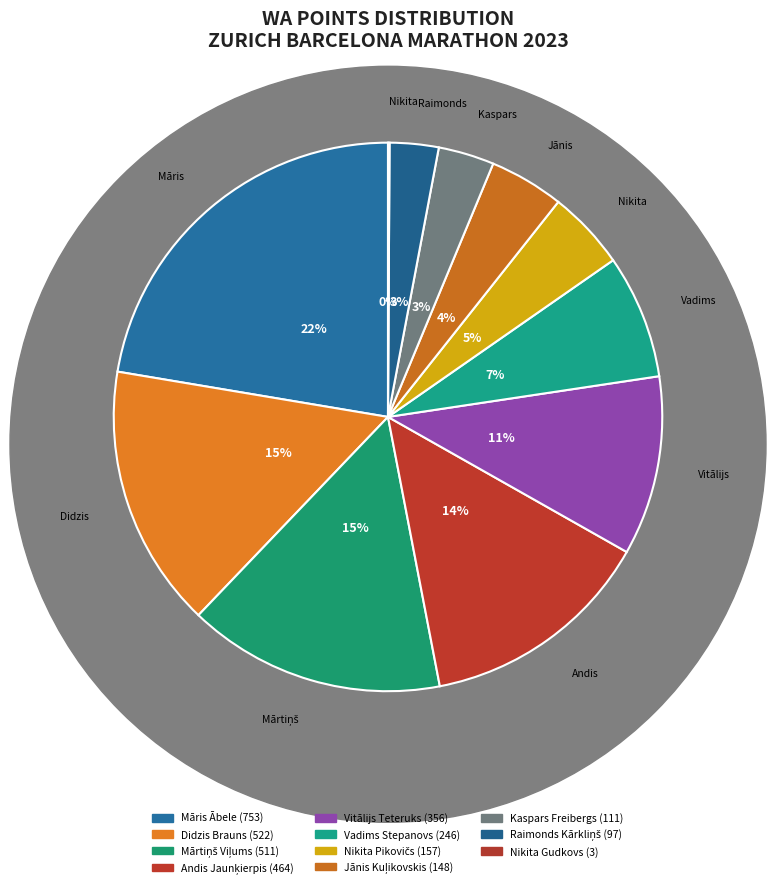

Is it true that Nikita Pikovičs is 1% of the pie?

False